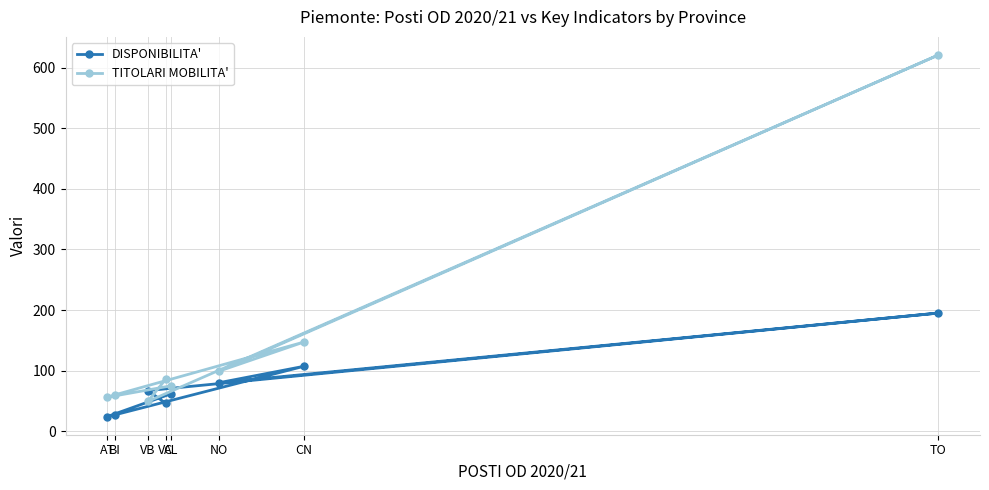

Reading left to right, extract all data points from this chart.

DISPONIBILITA': AT=24	BI=27	VB=67	VC=46	AL=62	NO=80	CN=107	TO=195
TITOLARI MOBILITA': AT=56	BI=60	VB=49	VC=86	AL=75	NO=99	CN=147	TO=621